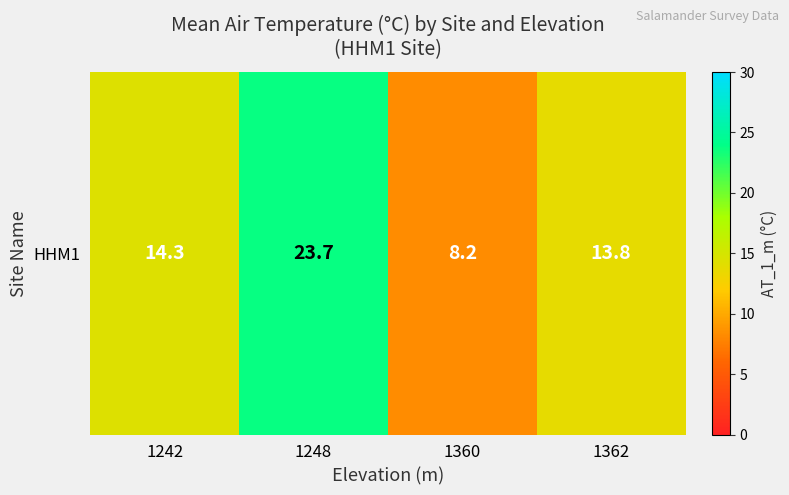

Rank the categories by value from lowest to highest.

1360, 1362, 1242, 1248